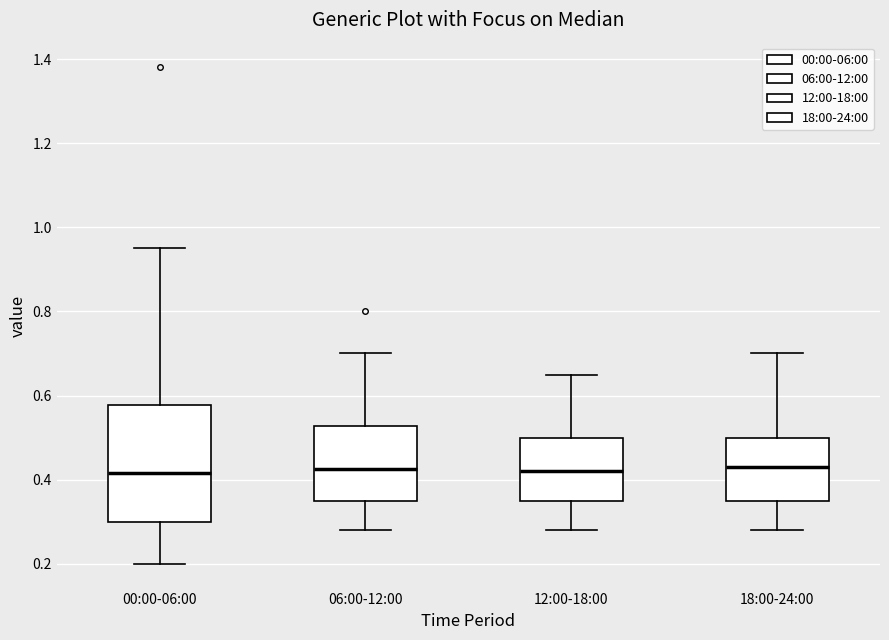

Where does the median line of the box for 18:00-24:00 sit on the y-axis? The values are not printed on the chart, so give them approximately, as read against the axis.

0.44